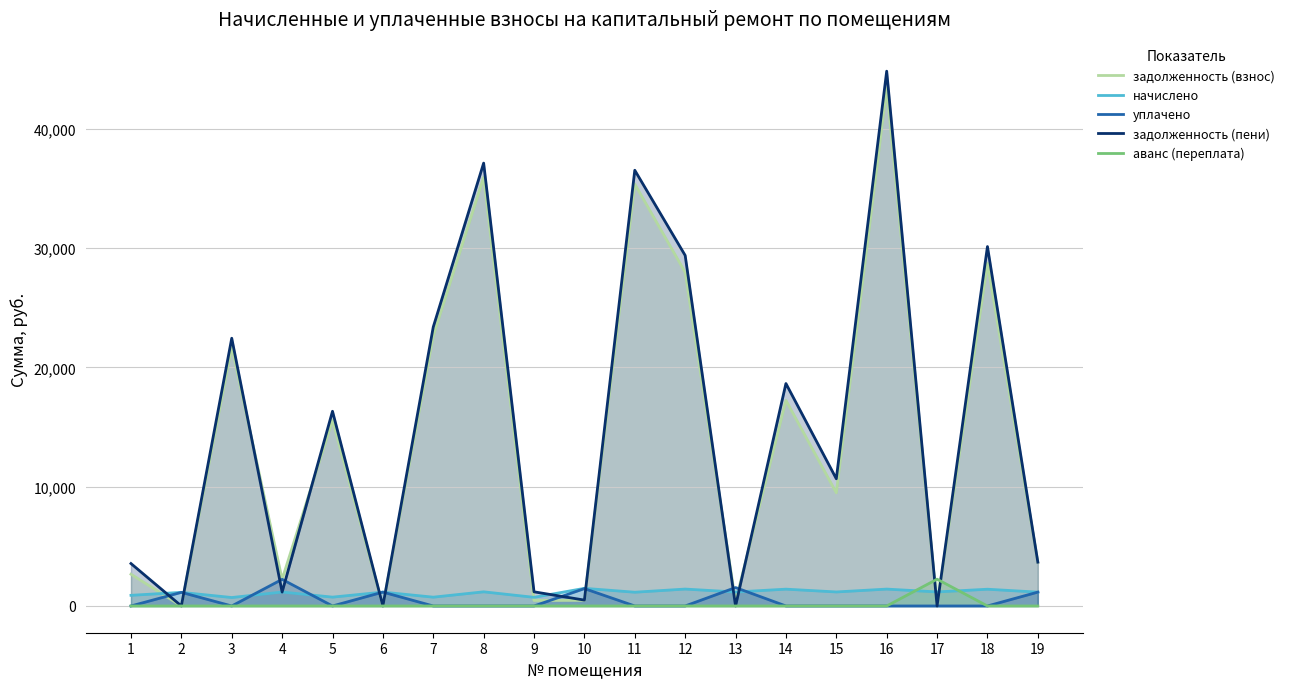

Between 7 and 10, which series saw the biggest shift?

задолженность (пени)